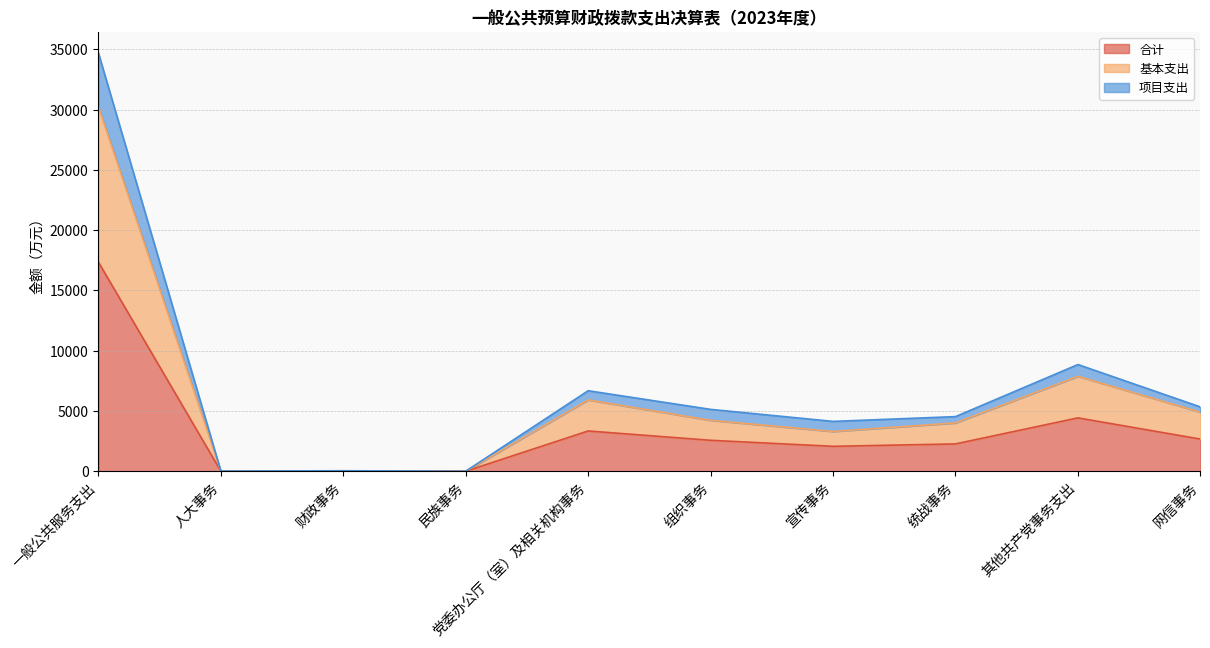

How many interior local valleys does the 项目支出 series have?

3